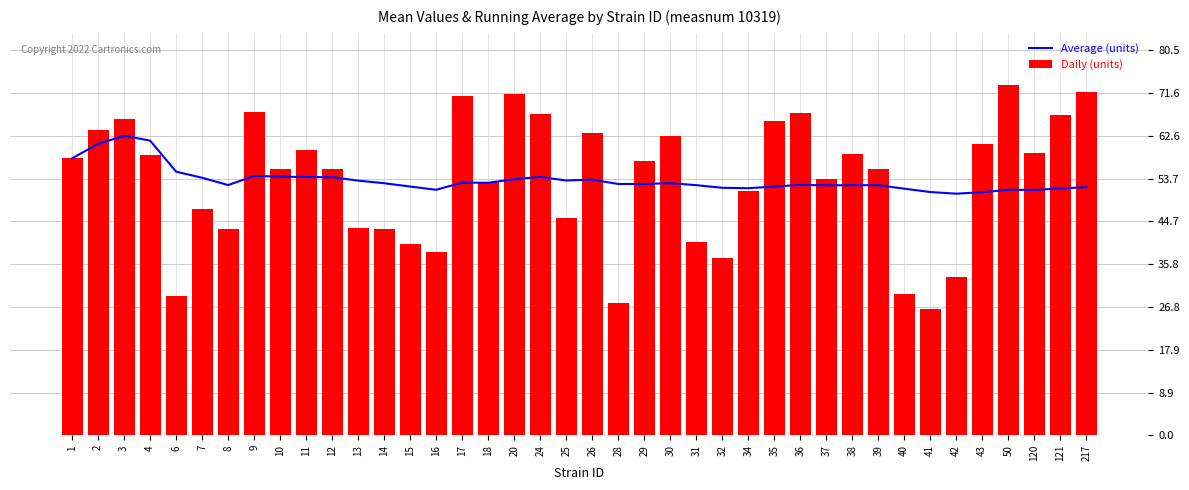

Which series has the largest total across all categories?

Daily (units)